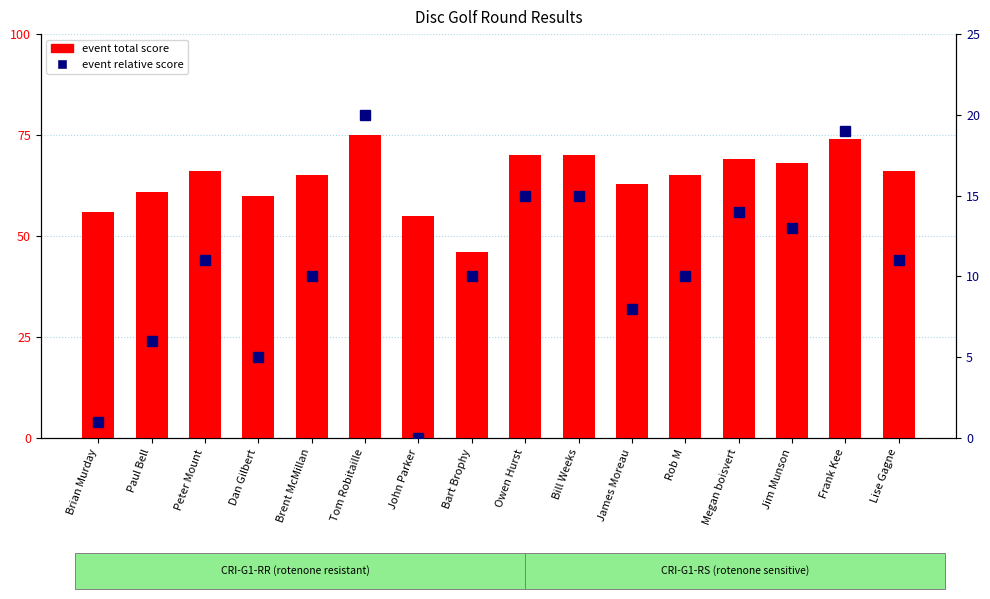

Reading left to right, list all the values displayed in this chart.

event total score: 56	61	66	60	65	75	55	46	70	70	63	65	69	68	74	66
event relative score: 1	6	11	5	10	20	0	10	15	15	8	10	14	13	19	11